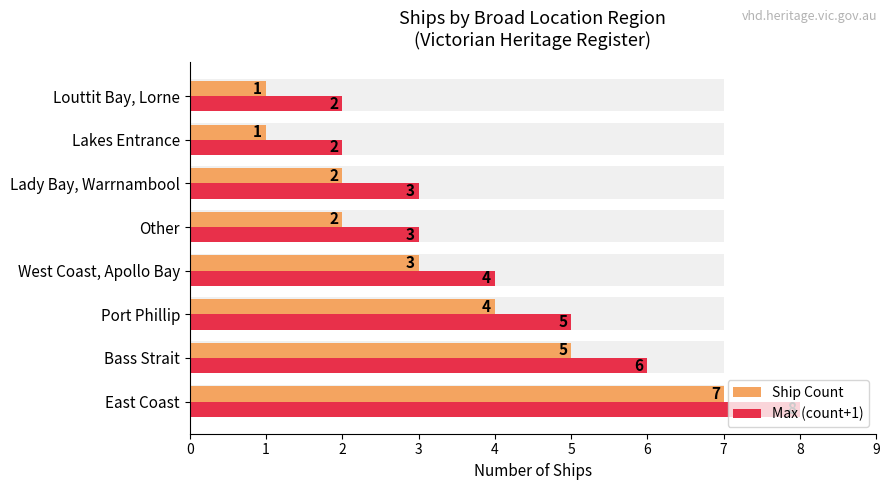

Which series has the widest spread of values?

Ship Count